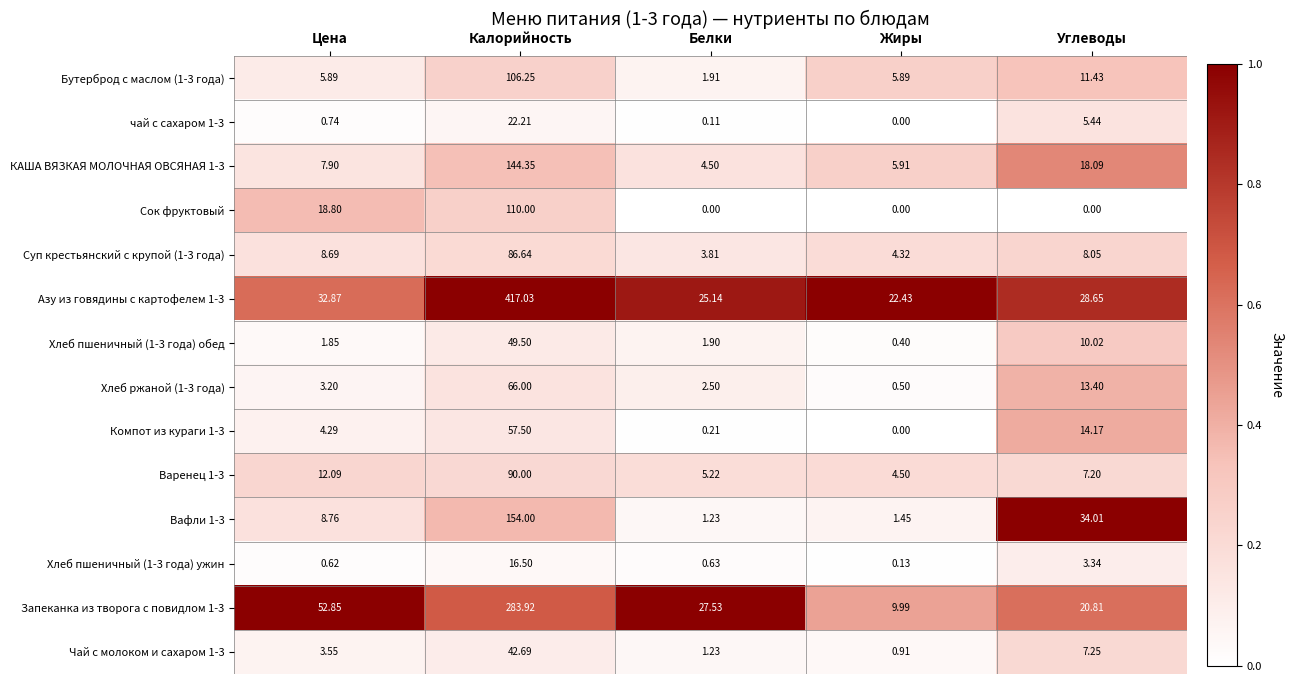

At which label does Компот из кураги 1-3 reach its peak?

Калорийность